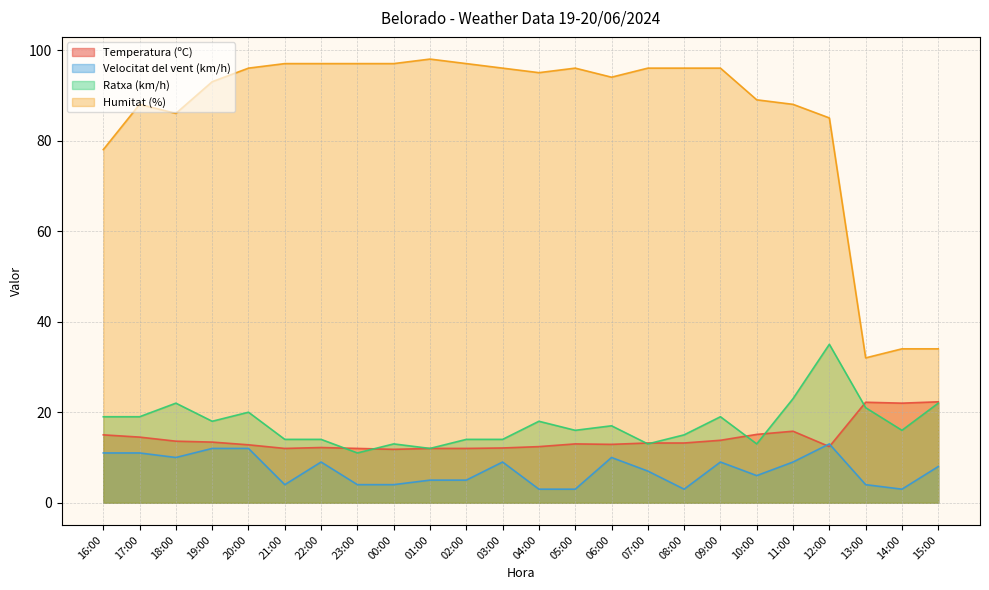

What is the difference between the second highest and minimum values in the Ratxa (km/h) series?

12.0